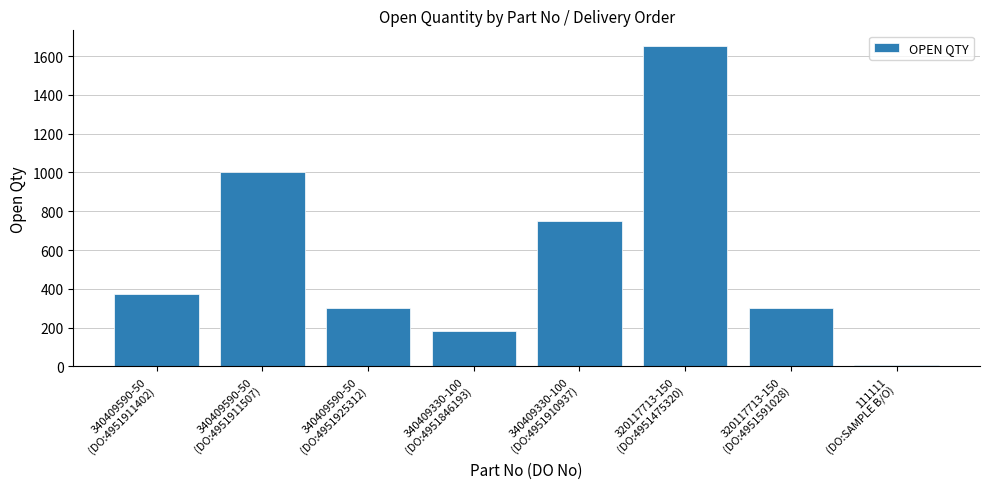

The chart shows a value of 1000 at 340409590-50
(DO:4951911507). True or false?

True